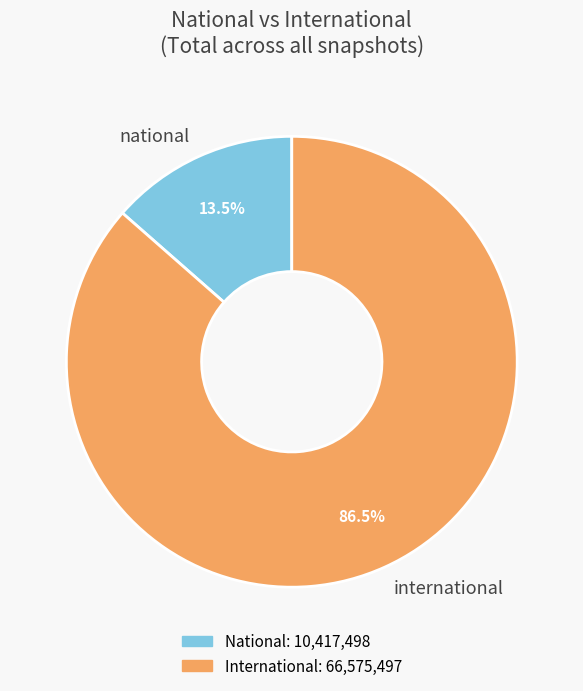

Between national and international, which is larger?

international